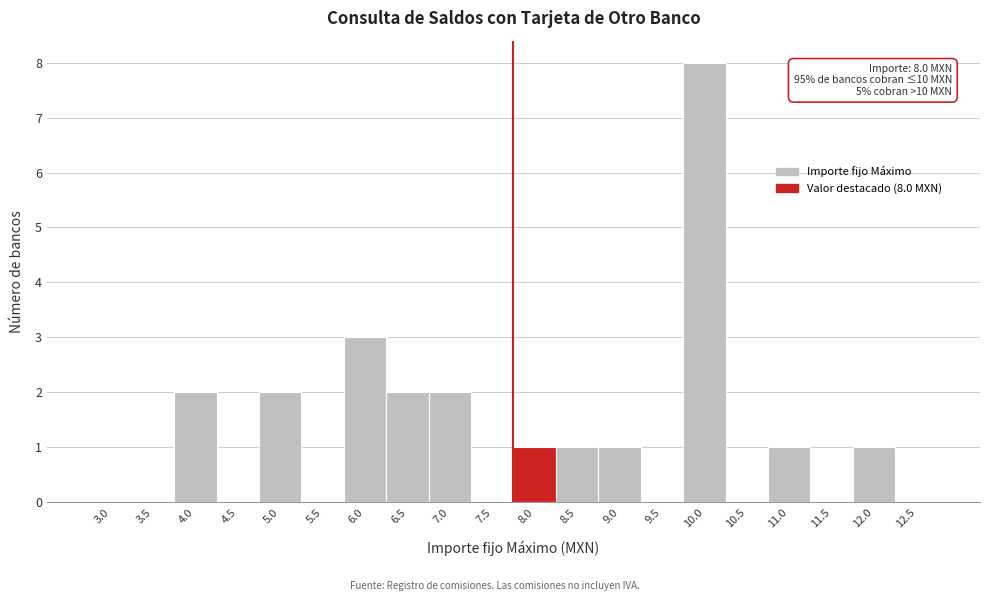

Reading right to left, transcribe all the data shown in this chart.

12.5=0	12.0=1	11.5=0	11.0=1	10.5=0	10.0=8	9.5=0	9.0=1	8.5=1	8.0=1	7.5=0	7.0=2	6.5=2	6.0=3	5.5=0	5.0=2	4.5=0	4.0=2	3.5=0	3.0=0